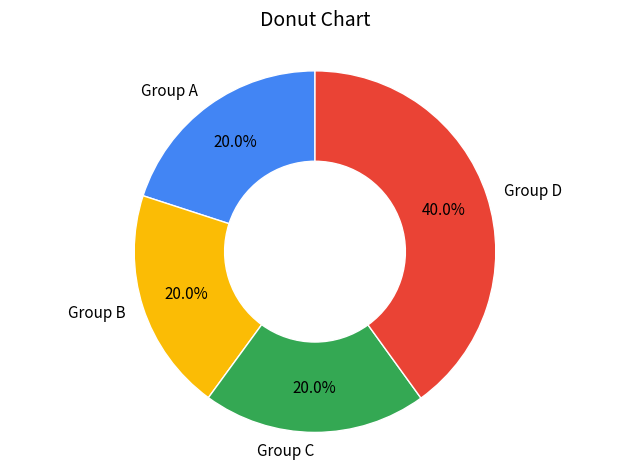

Is there a majority slice in this chart?

No